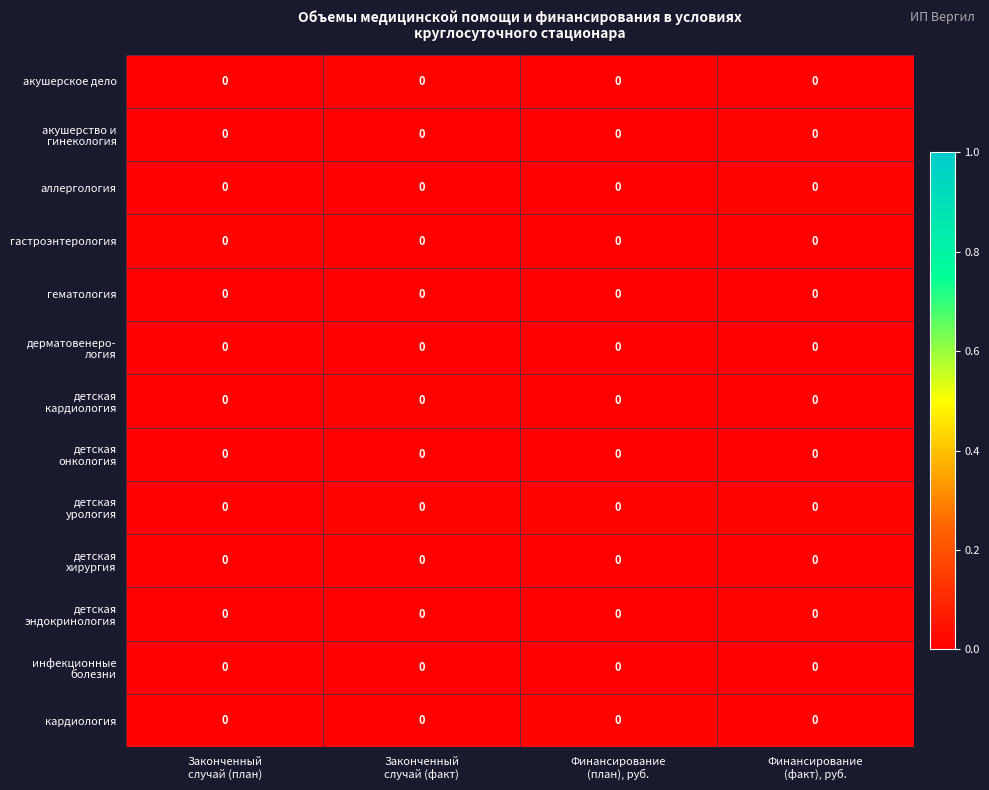

At which category does the chart reach its minimum across all series?

Финансирование
(план), руб.